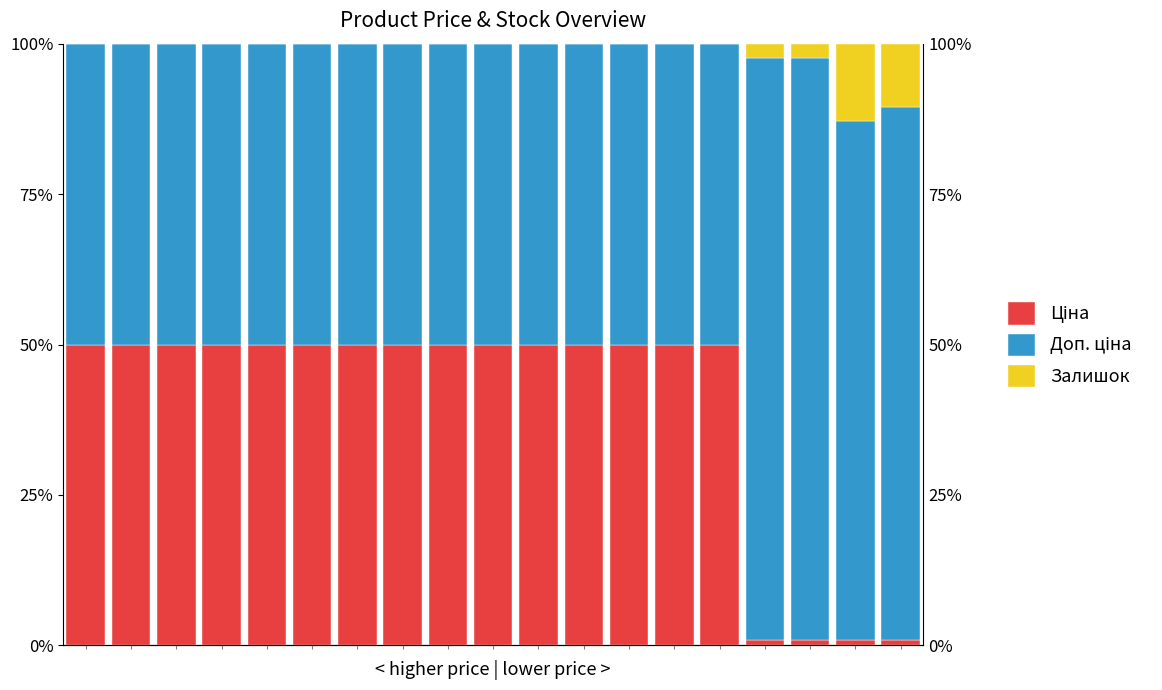

List the labels in order of Доп. ціна value, smallest first.

2, 7, 6, 1, 5, 0, 3, 4, 8, 9, 10, 11, 12, 13, 14, 17, 18, 16, 15